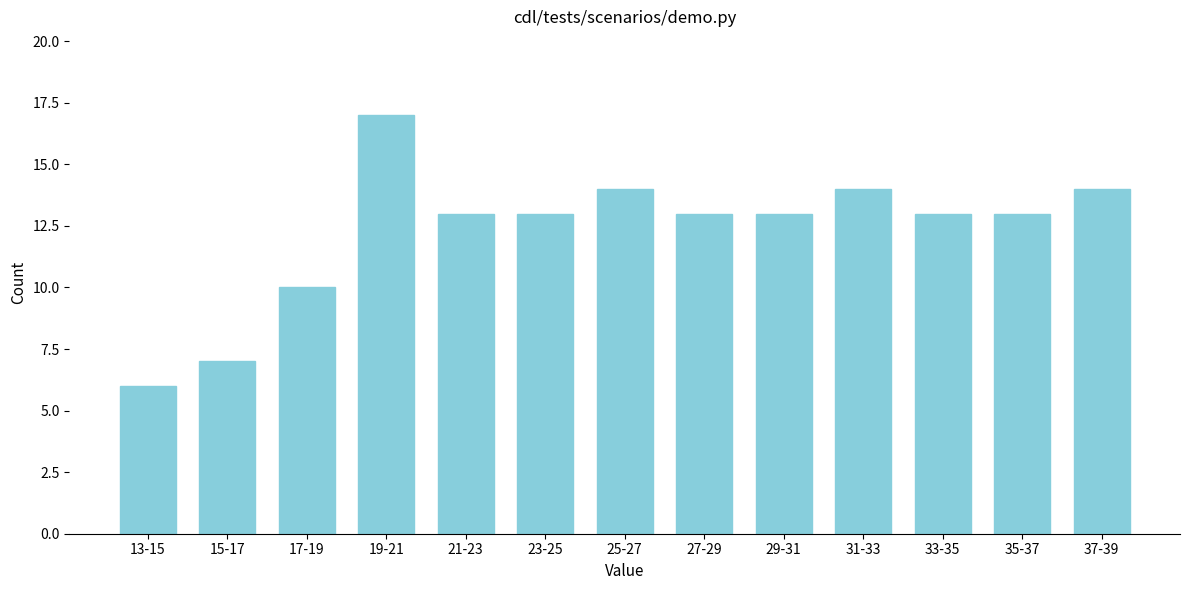

Reading left to right, what are all the values shown in this chart?

13-15=6	15-17=7	17-19=10	19-21=17	21-23=13	23-25=13	25-27=14	27-29=13	29-31=13	31-33=14	33-35=13	35-37=13	37-39=14